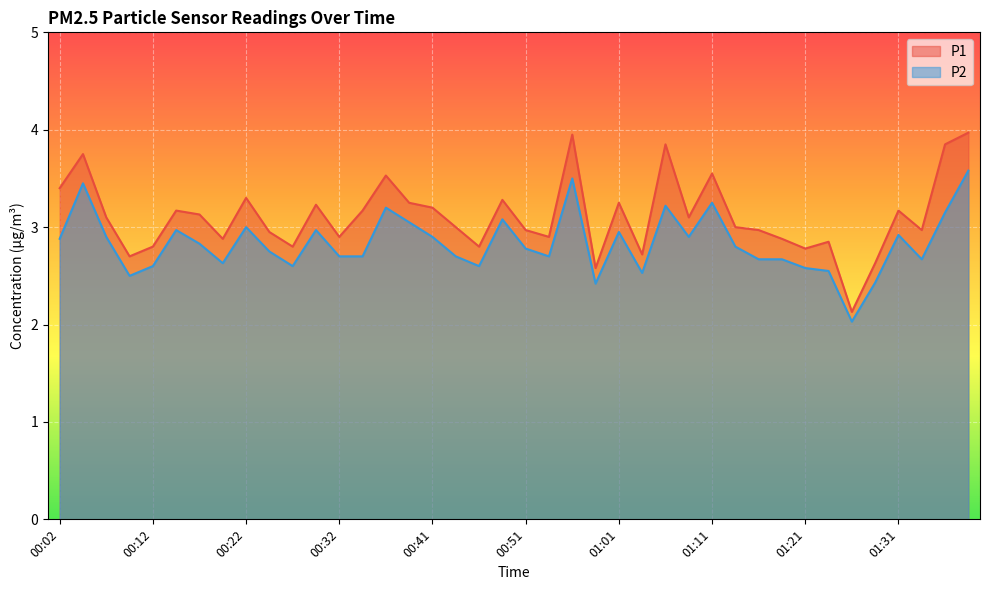

What is the average value of the P2 series?

2.8